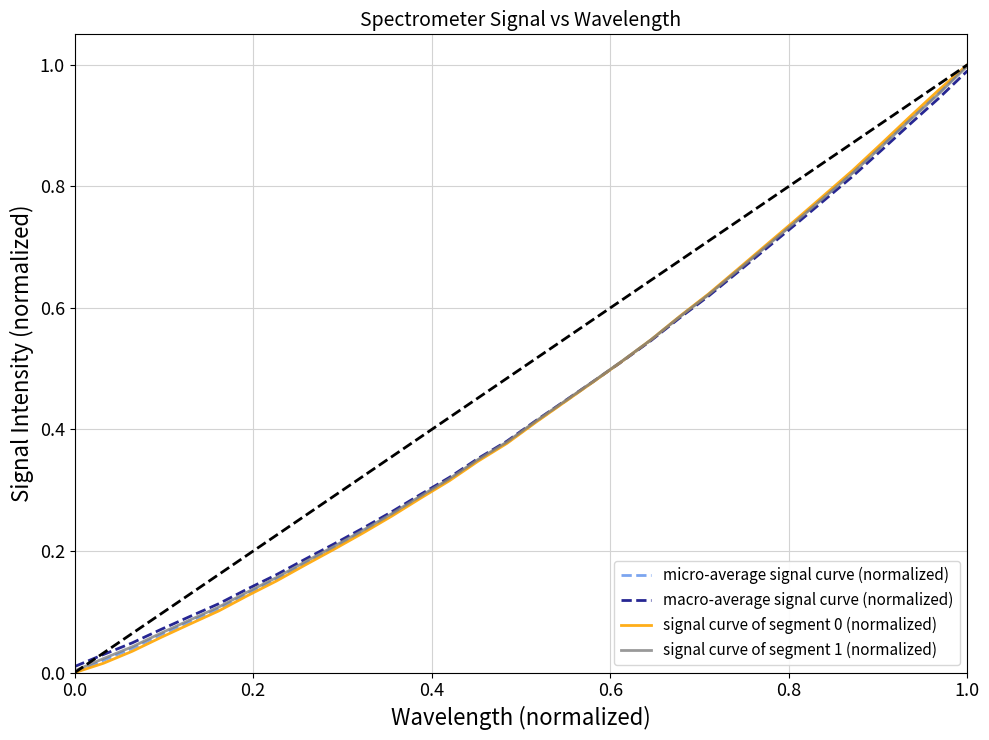

Is this an area chart (filled region under the line)?

No